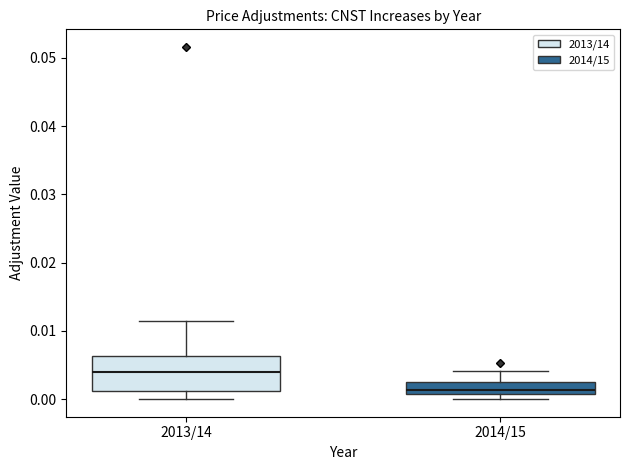

Where does the upper whisker of the box for 2014/15 end on the y-axis? The values are not printed on the chart, so give them approximately, as read against the axis.

0.004